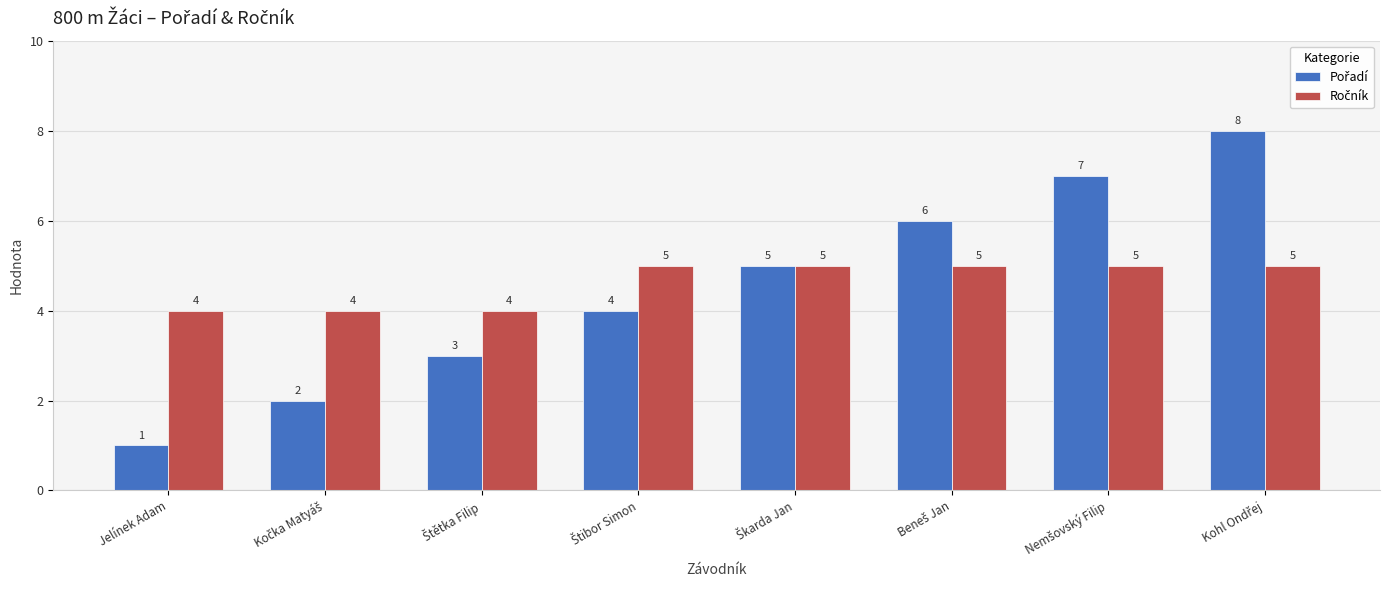

At how many categories does at least one series exceed 3?

8